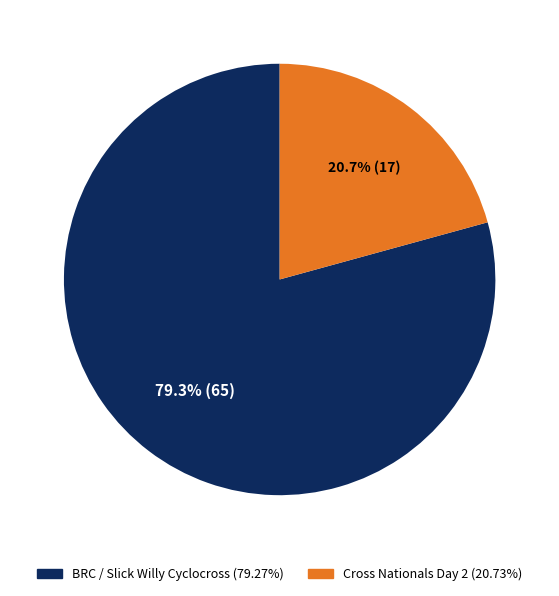

Does any single category account for the majority?

Yes